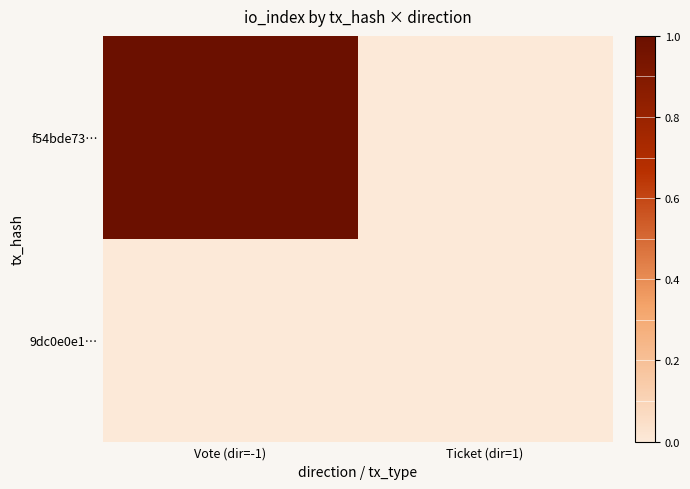

At which category is the sum across all series the highest?

Vote (dir=-1)